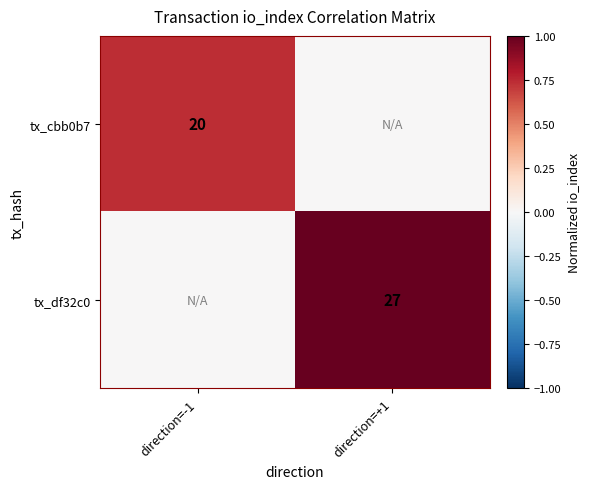

Is it true that tx_df32c0 equals 10 at direction=+1?

False